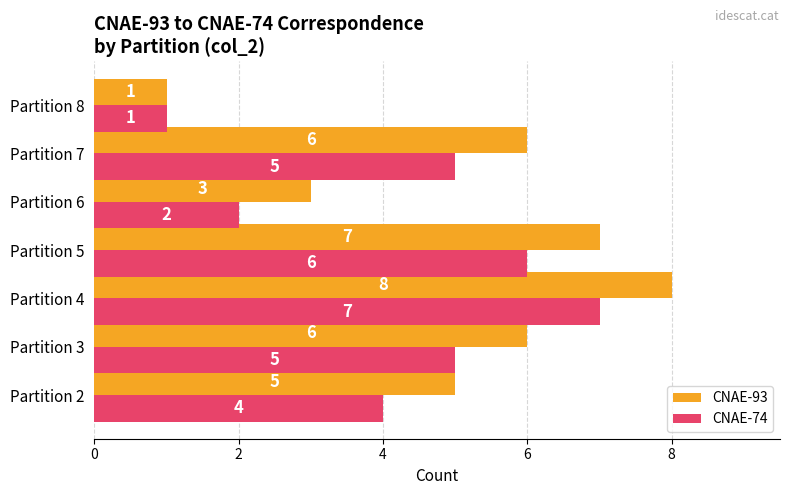

The value of CNAE-74 at Partition 6 is 1. True or false?

False